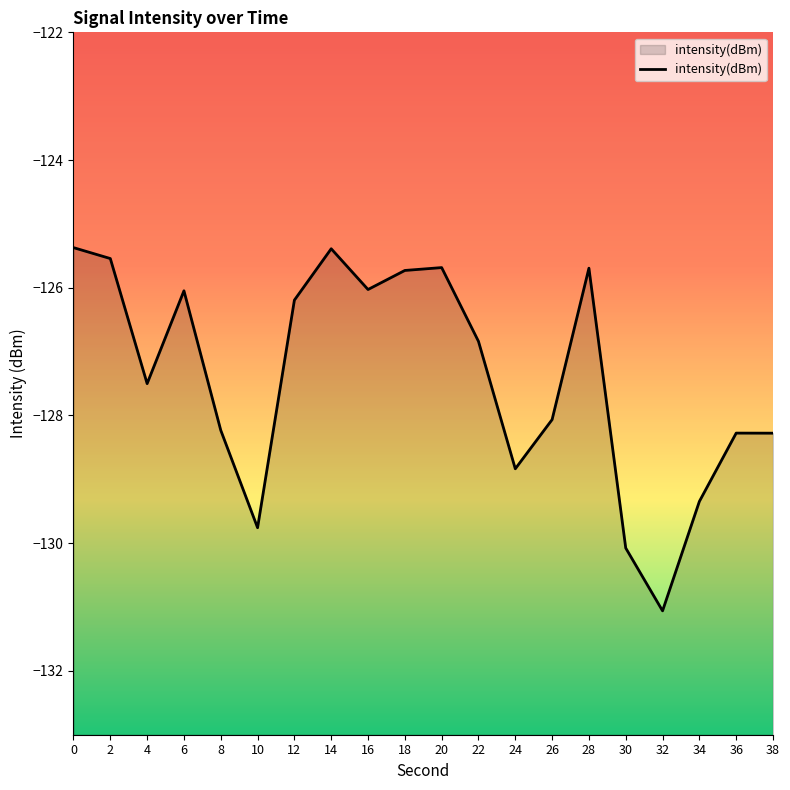

How many lines are shown in the chart?

1